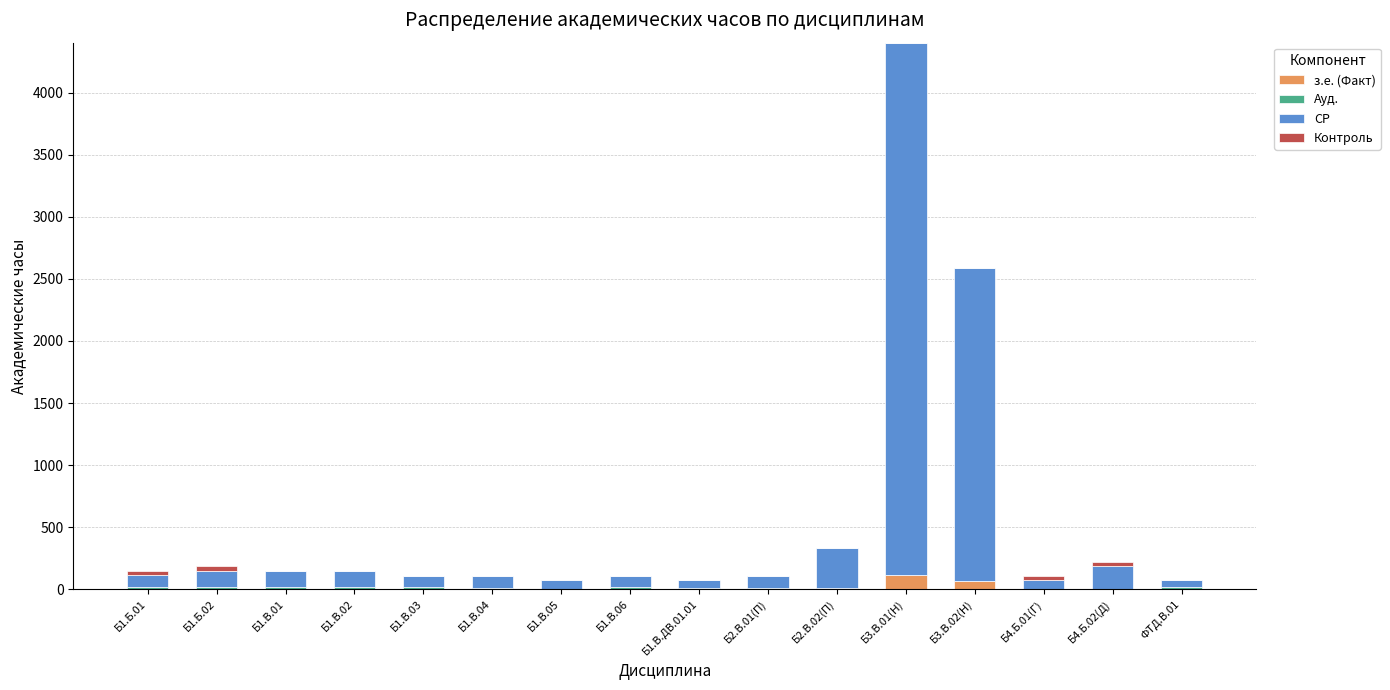

What is the highest value of the з.е. (Факт) series?

119